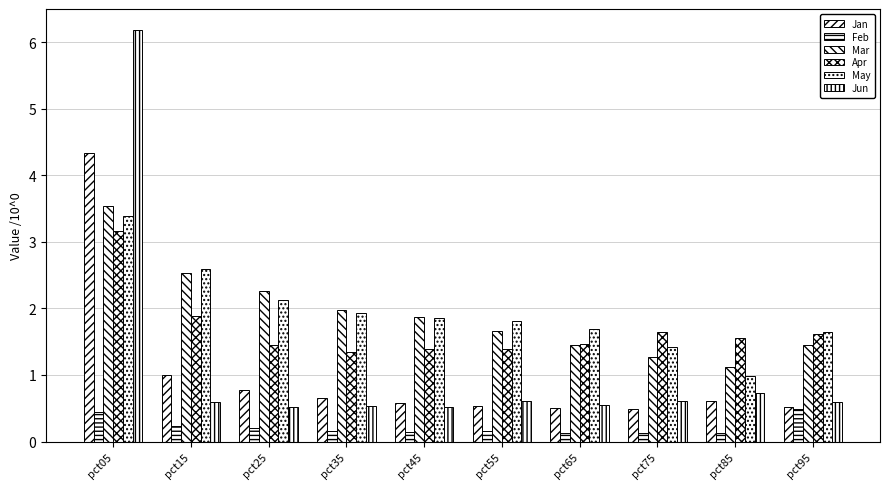

How many categories are shown in the chart?

10